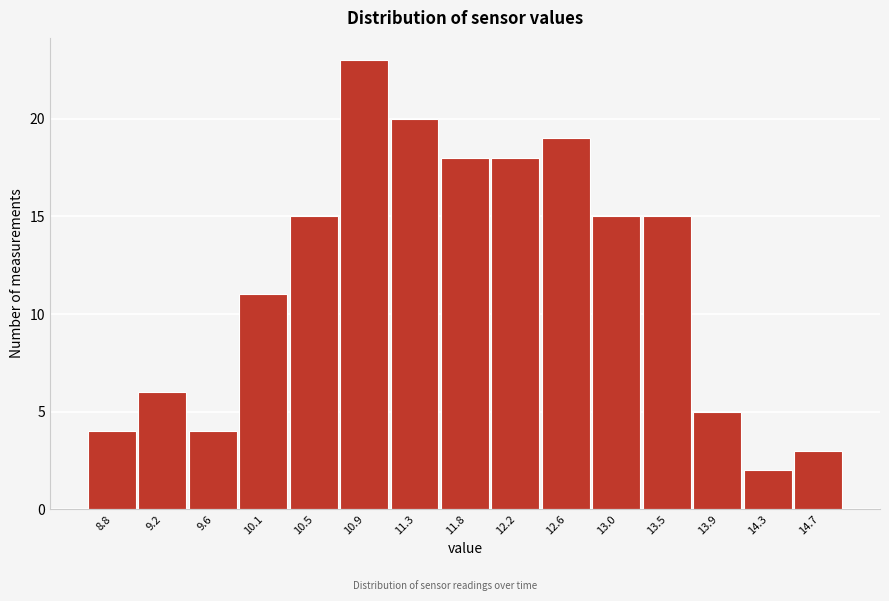

Reading right to left, transcribe all the data shown in this chart.

14.7=3	14.3=2	13.9=5	13.5=15	13.0=15	12.6=19	12.2=18	11.8=18	11.3=20	10.9=23	10.5=15	10.1=11	9.6=4	9.2=6	8.8=4